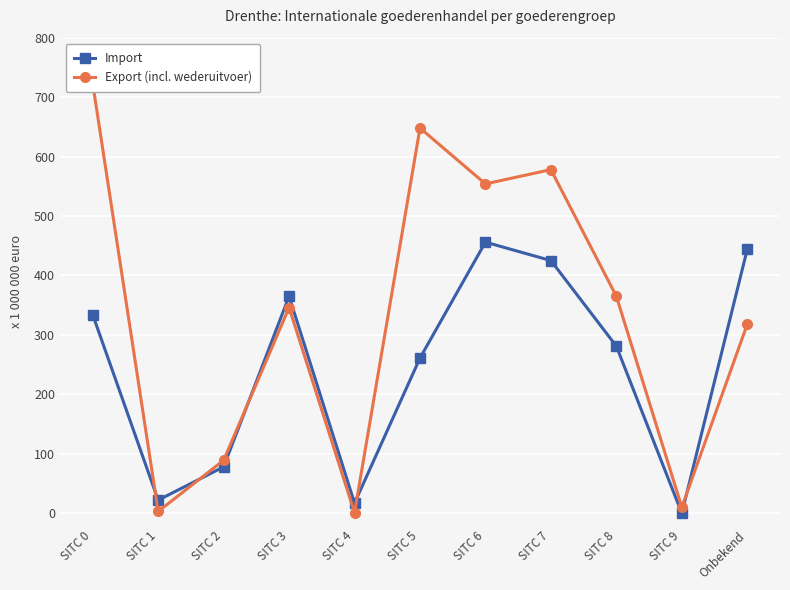

Reading right to left, list all the values displayed in this chart.

Import: Onbekend=444	SITC 9=0	SITC 8=281	SITC 7=425	SITC 6=456	SITC 5=261	SITC 4=17	SITC 3=365	SITC 2=78	SITC 1=22	SITC 0=334
Export (incl. wederuitvoer): Onbekend=318	SITC 9=10	SITC 8=365	SITC 7=578	SITC 6=554	SITC 5=648	SITC 4=1	SITC 3=346	SITC 2=89	SITC 1=3	SITC 0=723